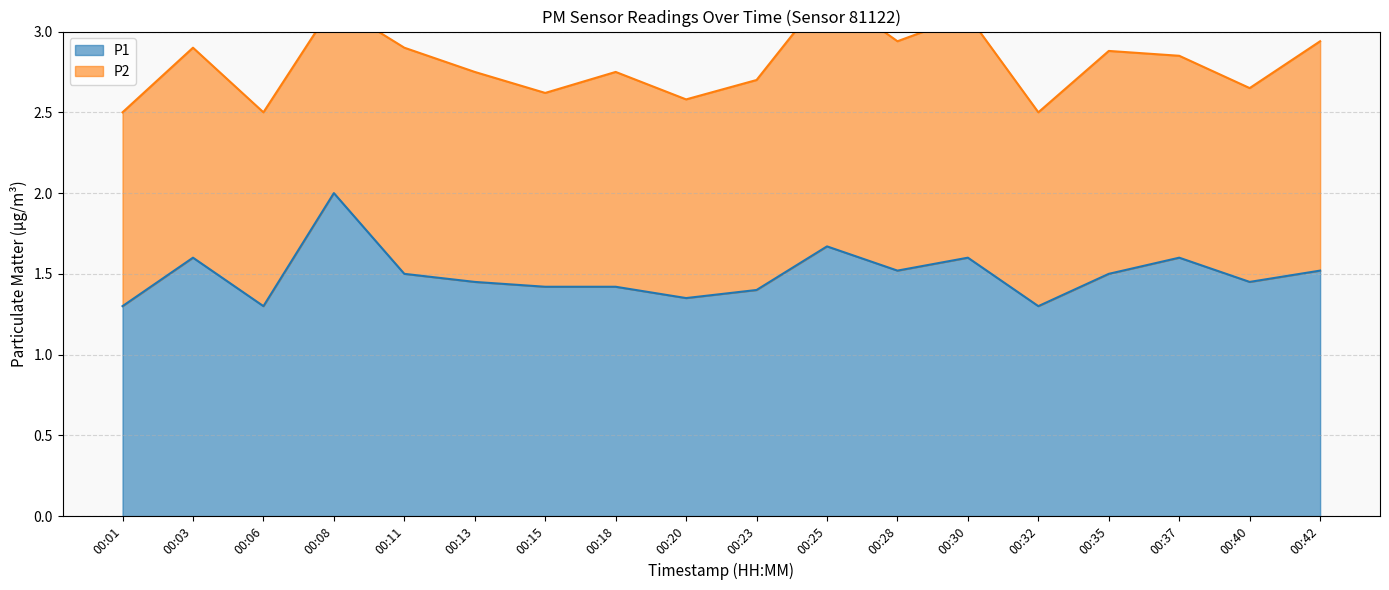

The value of P1 at 00:30 is 1.6. True or false?

True